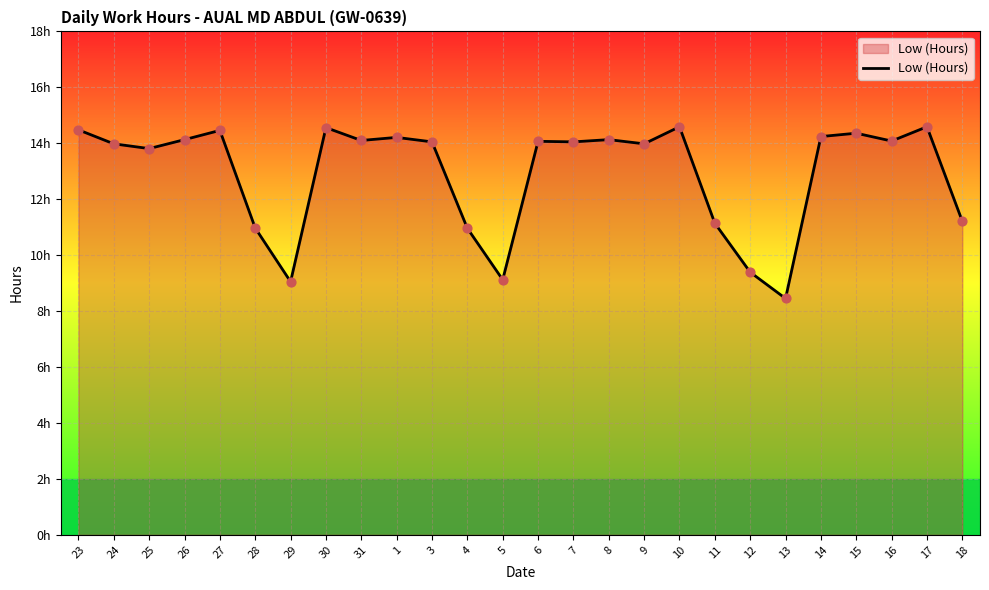

Between 11 and 4, which is larger?

11